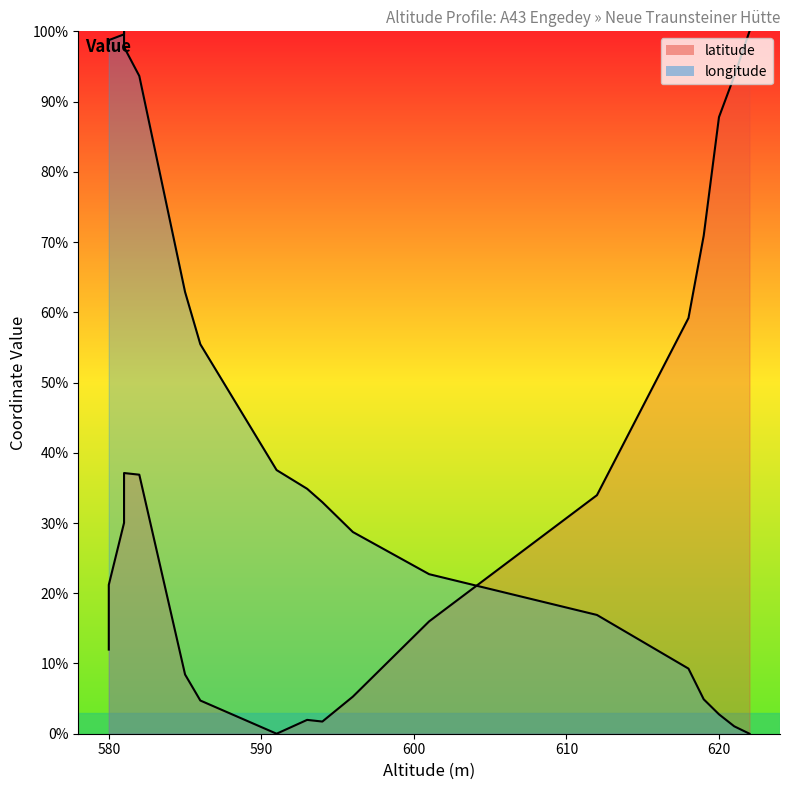

At how many categories does at least one series exceed 38?

14